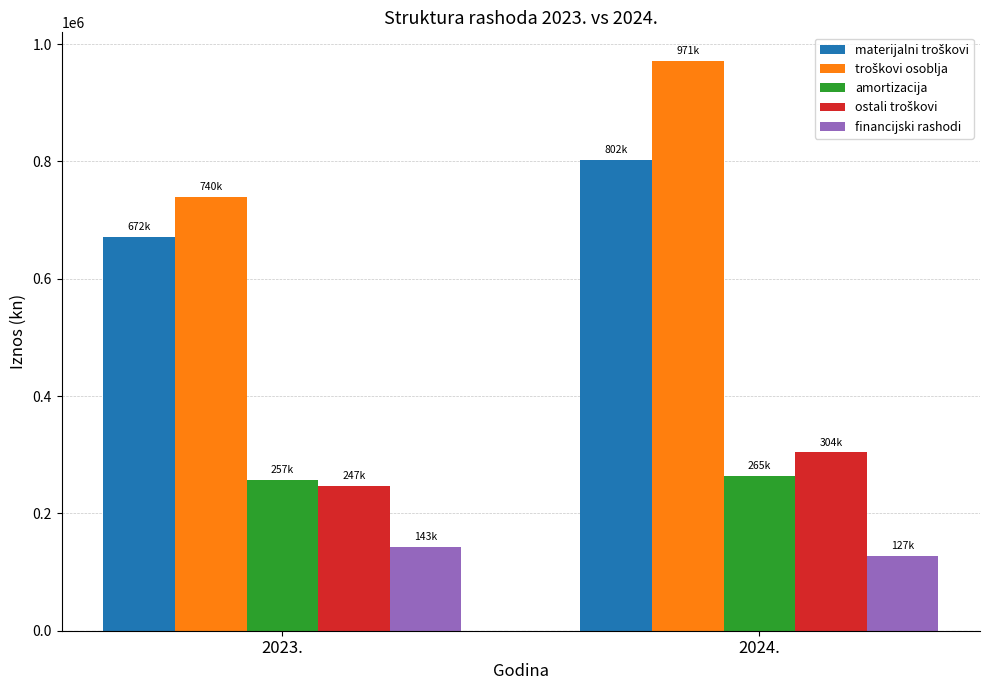

What is the sum of all financijski rashodi values?

270596.4